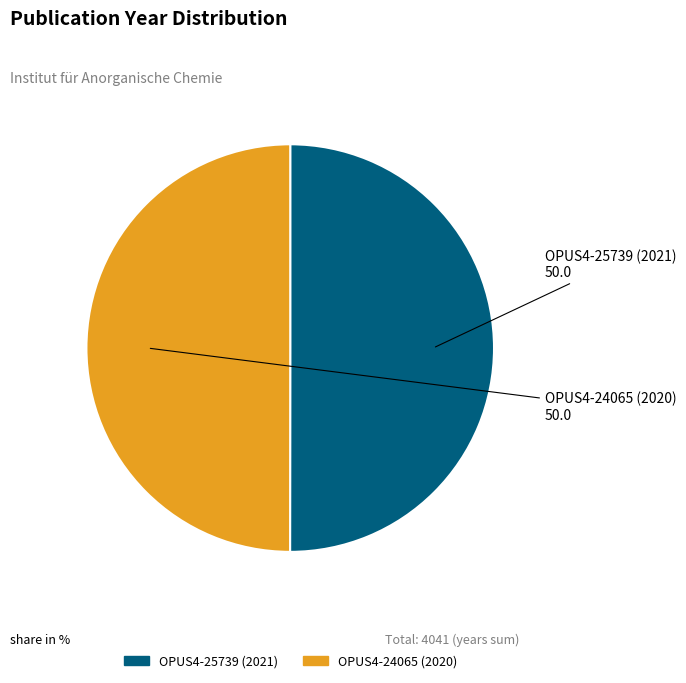

The OPUS4-25739 (2021) slice represents 41% of the pie. True or false?

False